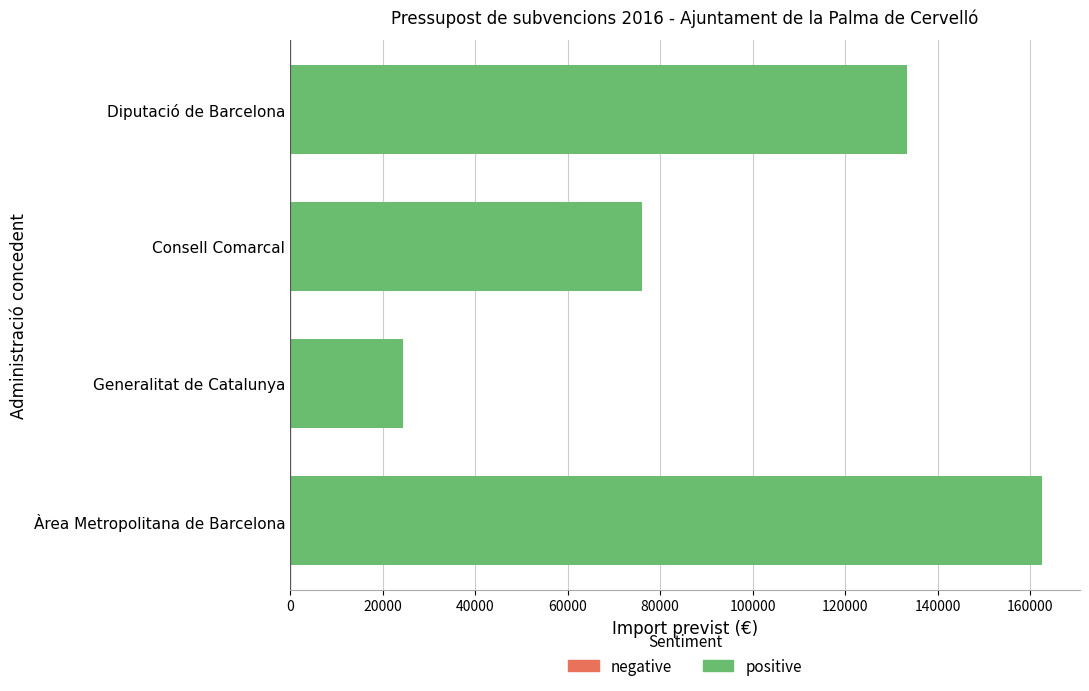

Between Consell Comarcal and Diputació de Barcelona, which is larger?

Diputació de Barcelona